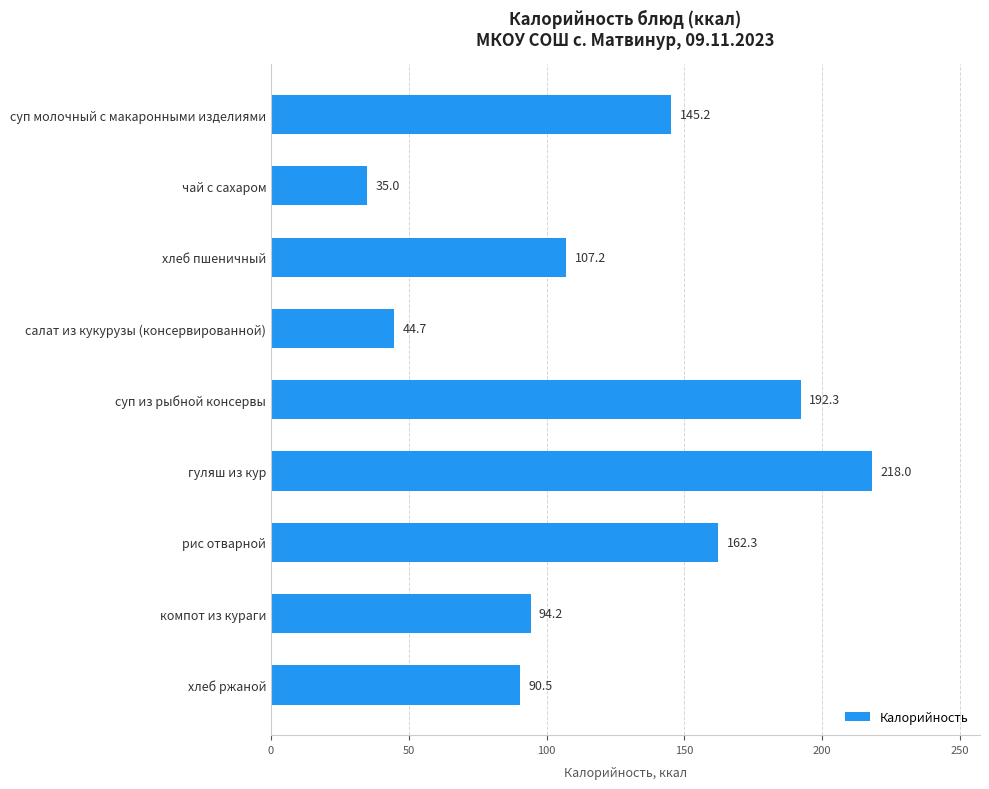

List the labels in order of value, largest first.

гуляш из кур, суп из рыбной консервы, рис отварной, суп молочный с макаронными изделиями, хлеб пшеничный, компот из кураги, хлеб ржаной, салат из кукурузы (консервированной), чай с сахаром